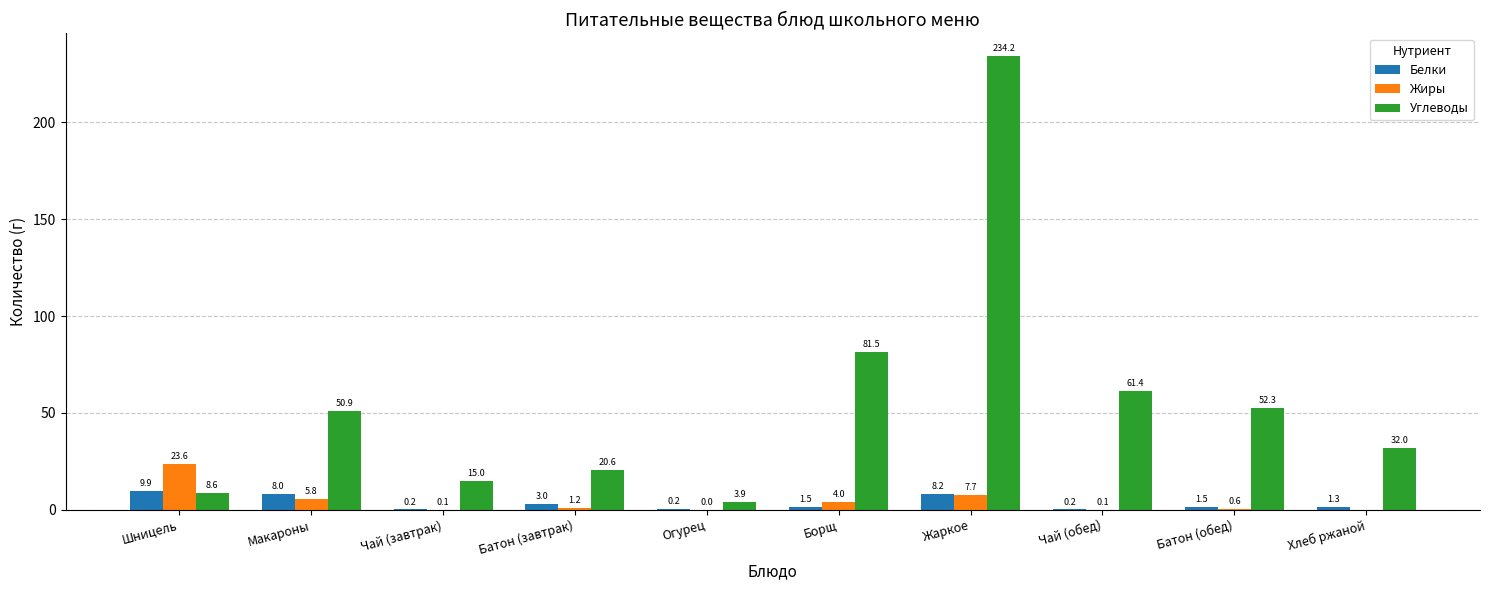

Which category has the highest value in the Жиры series?

Шницель